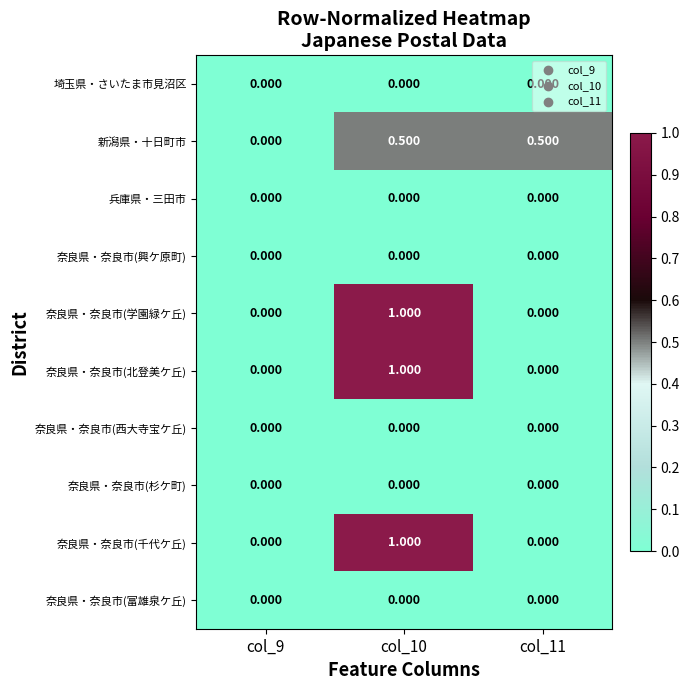

Which series has the widest spread of values?

奈良県・奈良市(学園緑ケ丘)